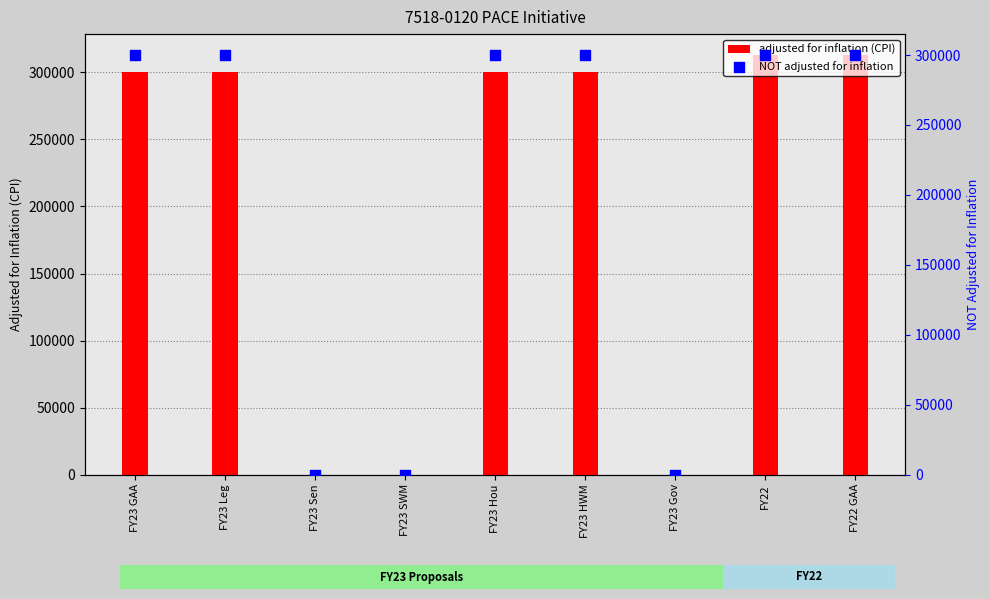

Which series reaches the minimum Y coordinate?

adjusted for inflation (CPI)